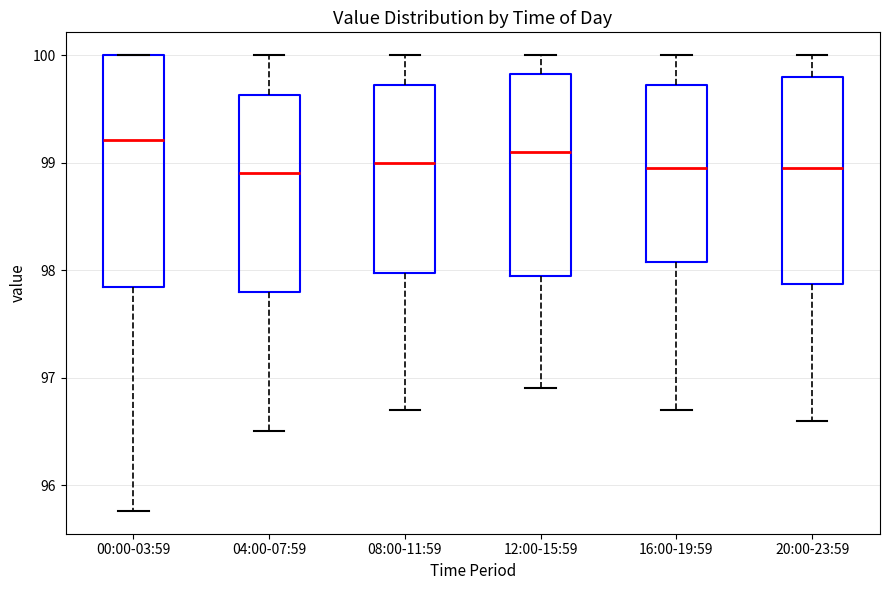

Reading left to right, transcribe this box plot: for each box, give where its median line is, the range the box spans, and where its two whiskers end, as read against the y-axis. The values are not printed on the chart, so give them approximately, as read against the axis.

00:00-03:59: median 99.2, box 97.8 to 100.0, whiskers 95.8 to 100.0
04:00-07:59: median 98.9, box 97.8 to 99.6, whiskers 96.5 to 100.0
08:00-11:59: median 99.0, box 98.0 to 99.7, whiskers 96.7 to 100.0
12:00-15:59: median 99.1, box 98.0 to 99.8, whiskers 96.9 to 100.0
16:00-19:59: median 99.0, box 98.1 to 99.7, whiskers 96.7 to 100.0
20:00-23:59: median 99.0, box 97.9 to 99.8, whiskers 96.6 to 100.0